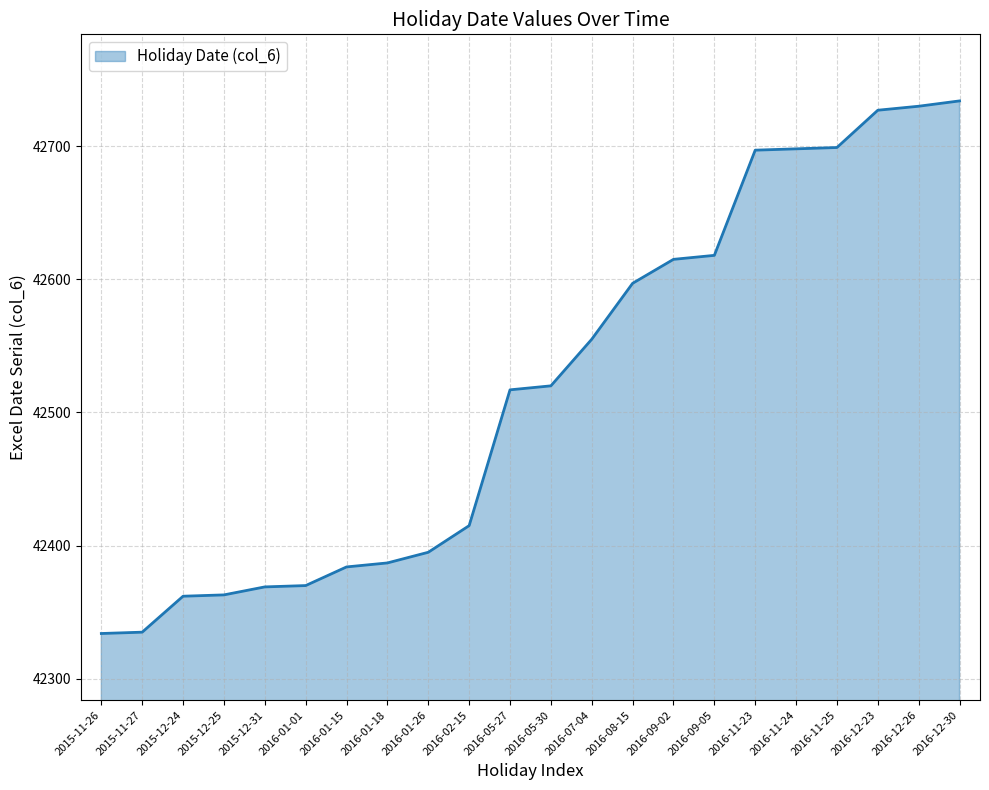

What is the difference between the values at 2016-12-23 and 2015-11-27?

392